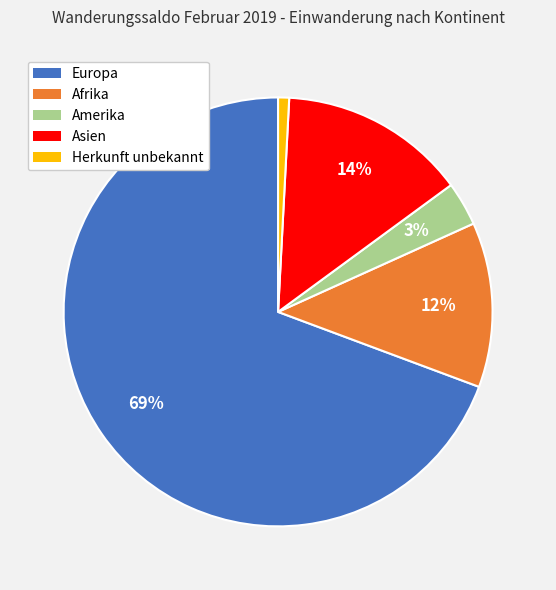

What percentage is the Asien slice, to the nearest percent?

14%